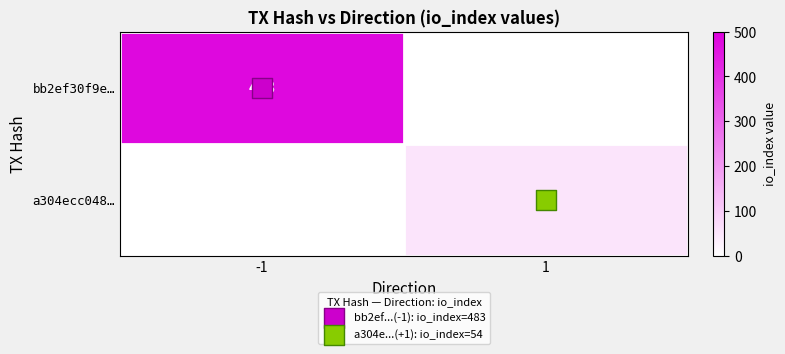

How many categories are shown in the chart?

2